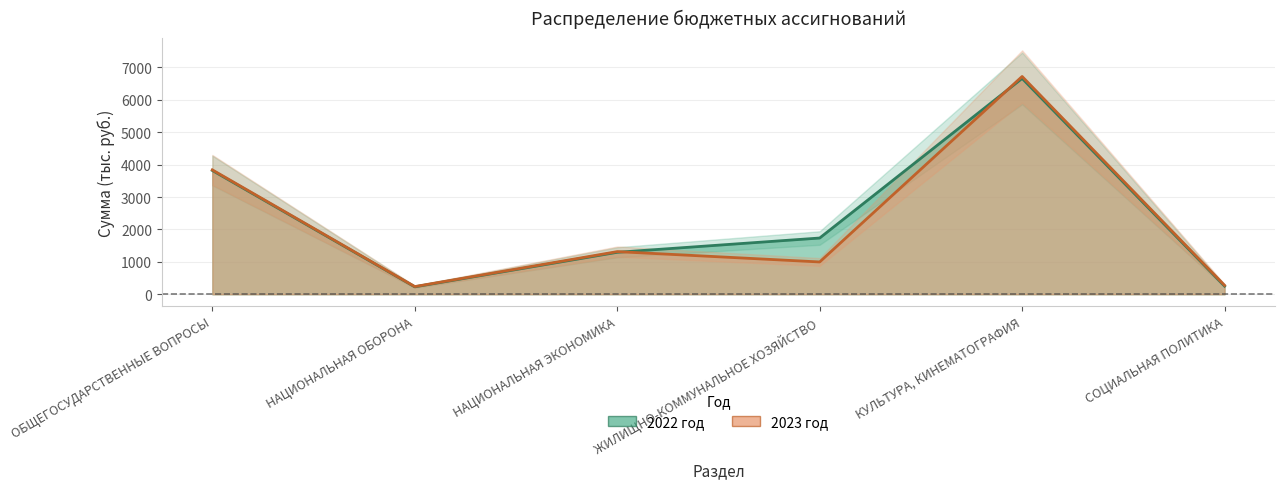

Reading left to right, list all the values displayed in this chart.

2022 год: 3819.8	229.5	1295.0	1735.5	6660.5	252.1
2023 год: 3838.7	237.6	1316.0	996.8	6720.8	275.6